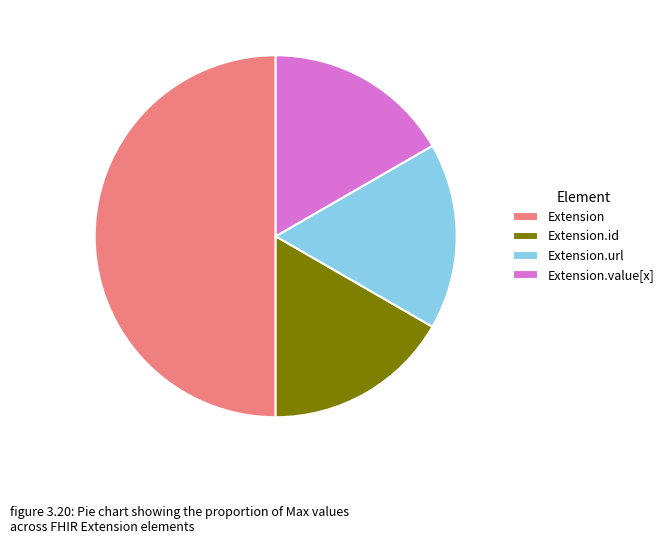

Is Extension.url the majority of the pie?

No